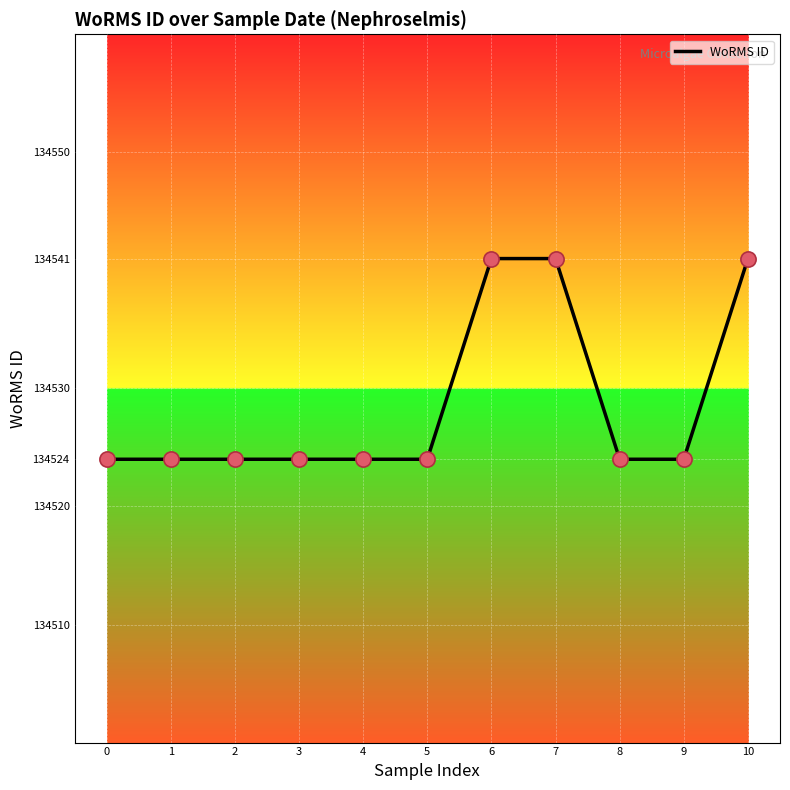

What is the change in value from 5 to 10?

+17